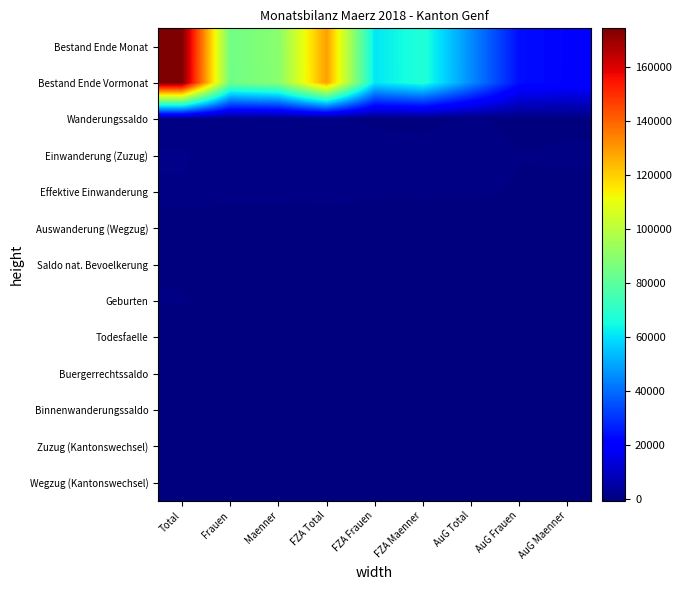

Which series has the widest spread of values?

Bestand Ende Monat